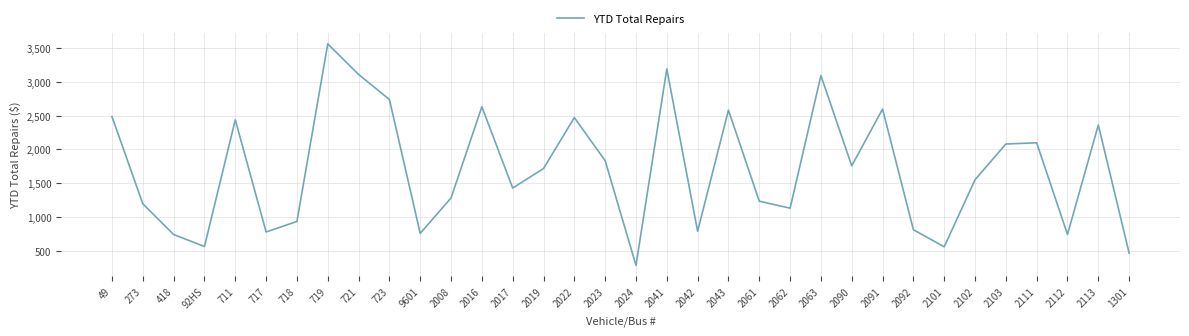

Which label corresponds to the smallest value in the chart?

2024